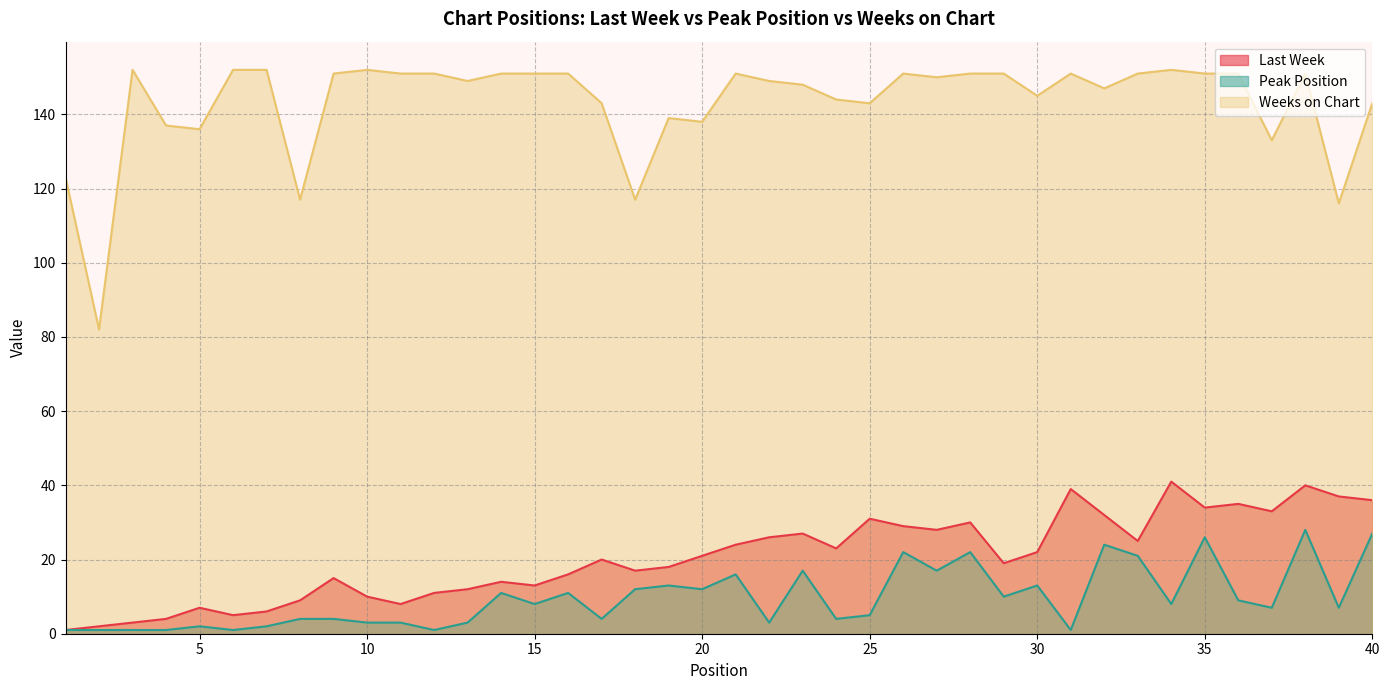

Is the value of Last Week at 1 greater than the value of Weeks on Chart at 32?

No